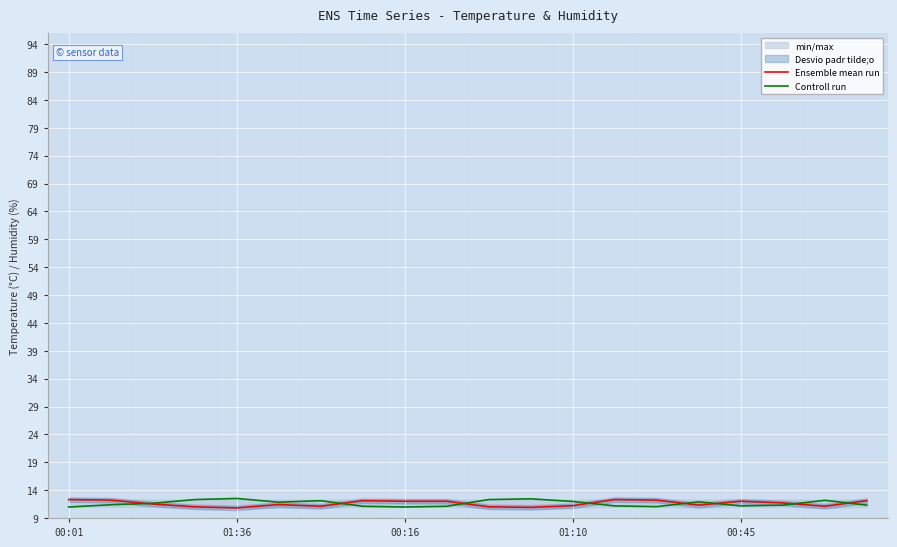

What is the average value of the Controll run series?

11.6